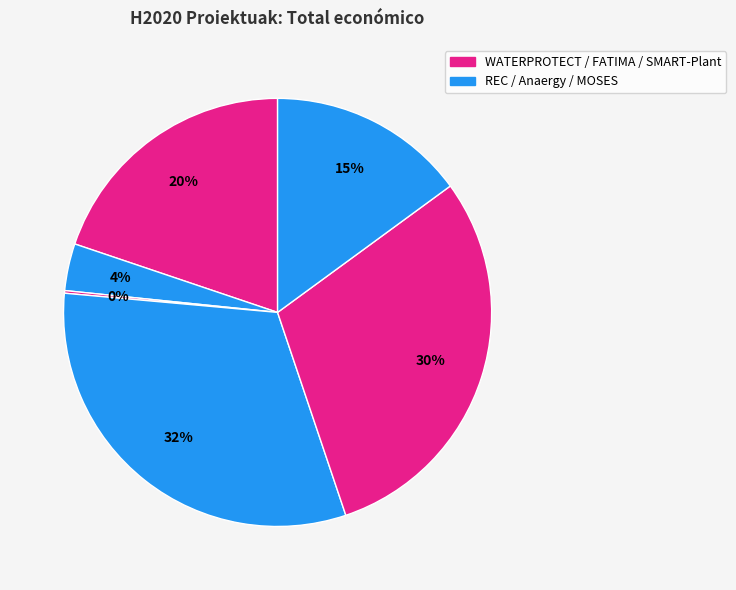

Is there any slice that represents more than half of the pie?

No